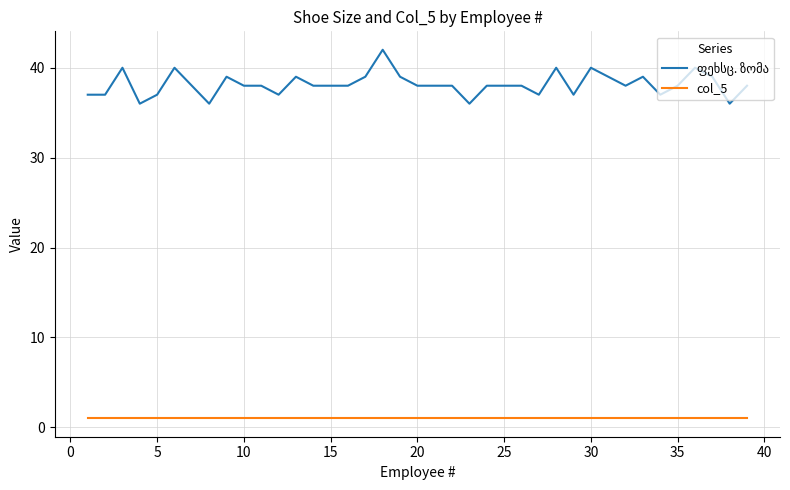

What is the greatest value displayed?

42